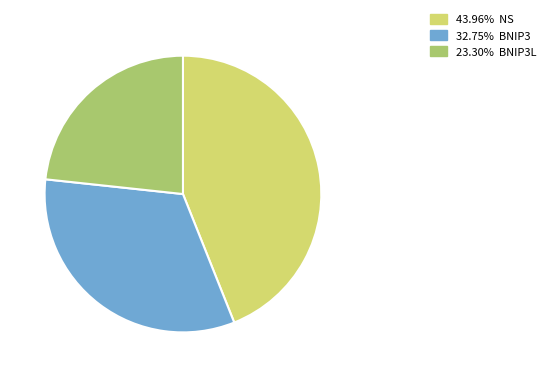

Is there any slice that represents more than half of the pie?

No